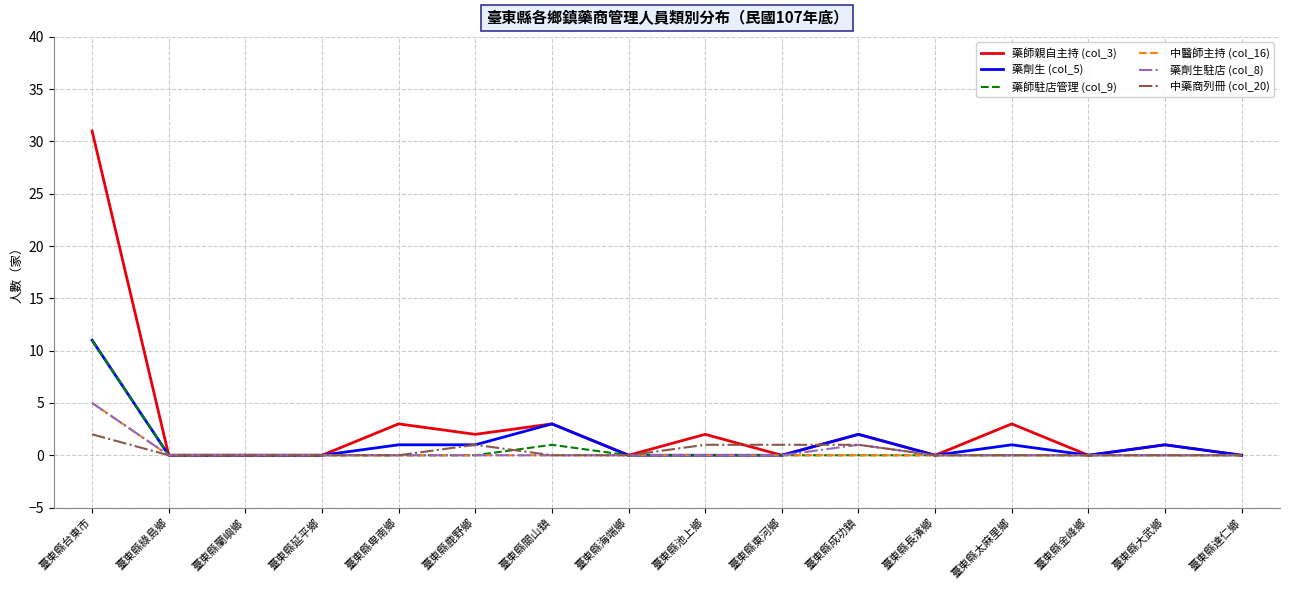

What position from the right is 臺東縣達仁鄉?

1